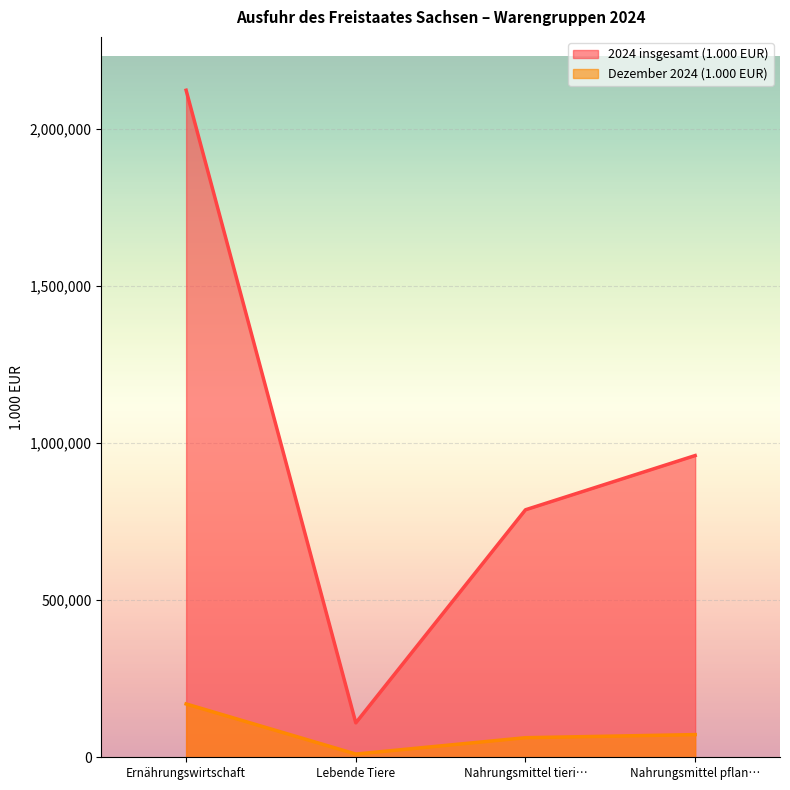

Between Lebende Tiere and Nahrungsmittel tieri…, which series saw the biggest shift?

2024 insgesamt (1.000 EUR)